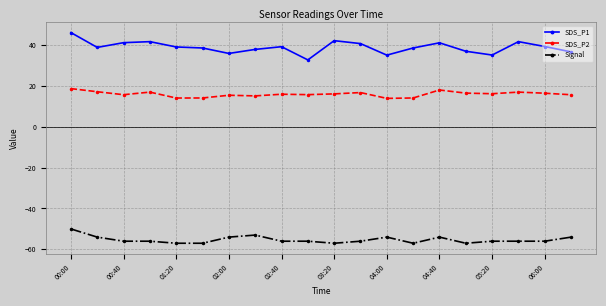

True or false: SDS_P2 has more than 2 interior local peaks.

True